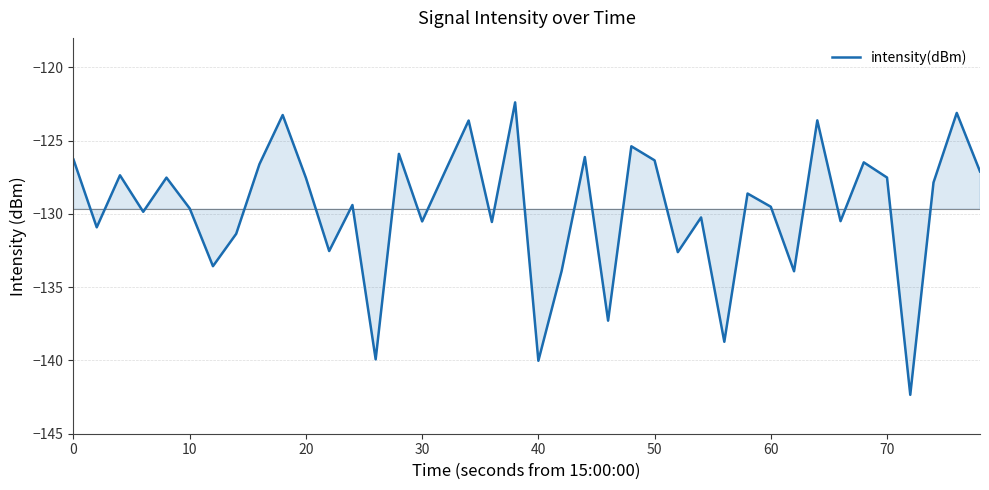

What is the smallest value displayed?

-142.3